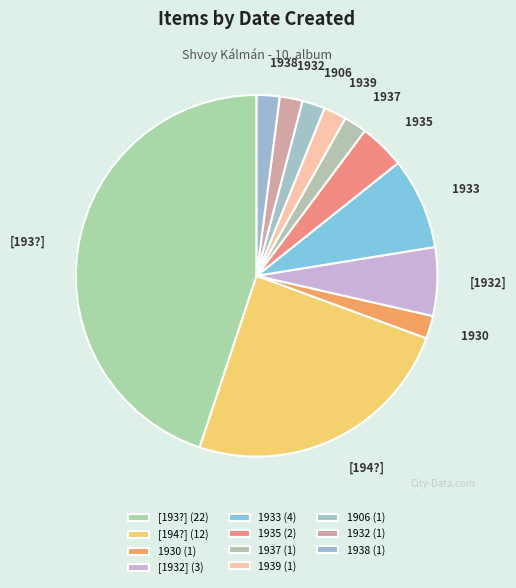

Which slice is the largest?

[193?] (22)